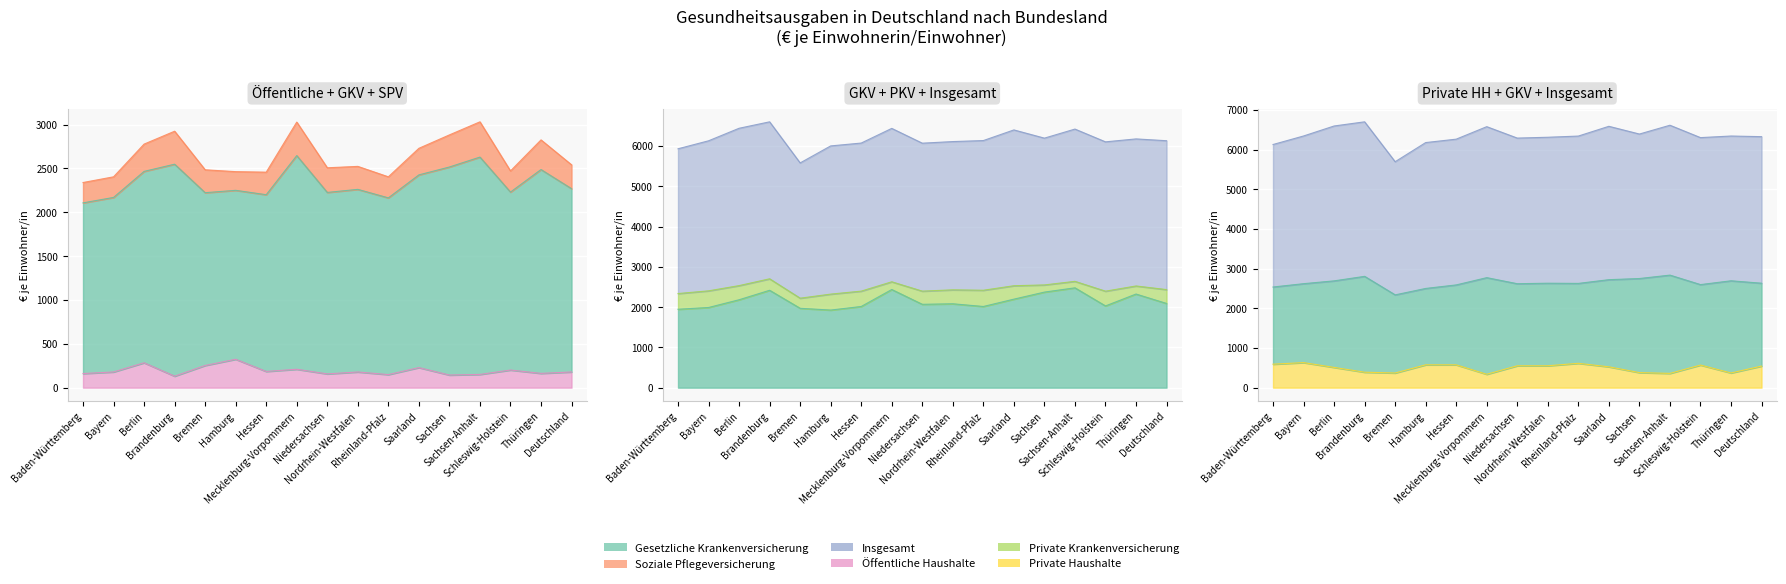

What is the value of the Gesetzliche Krankenversicherung point at the 12th from the left?

2197